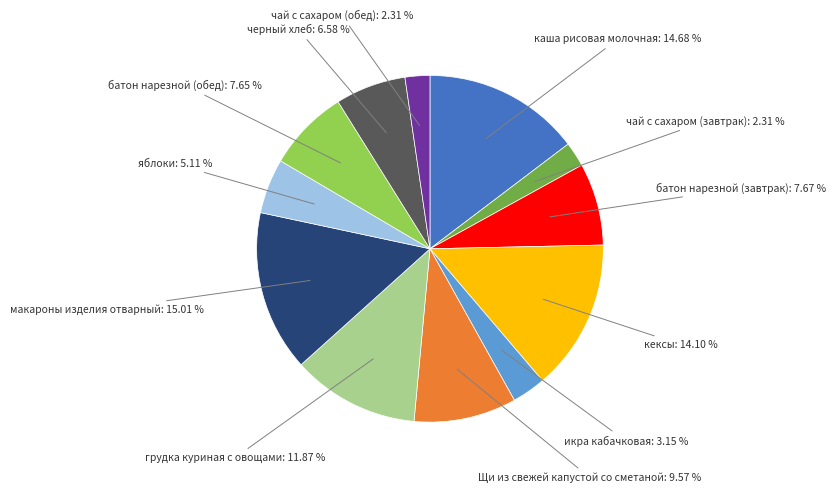

What is the ratio of the value at каша рисовая молочная to the value at яблоки?

2.9